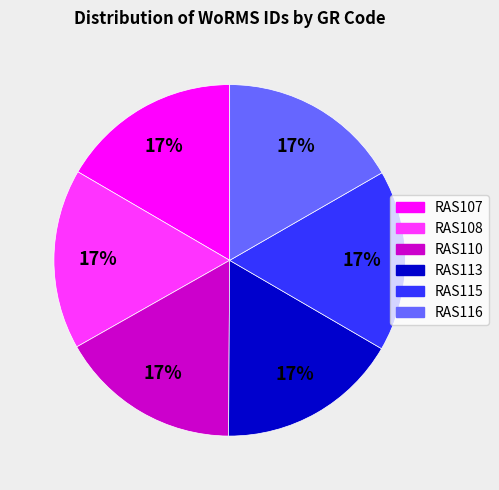

To the nearest percent, what is the combined percentage of RAS113 and RAS108?

33%